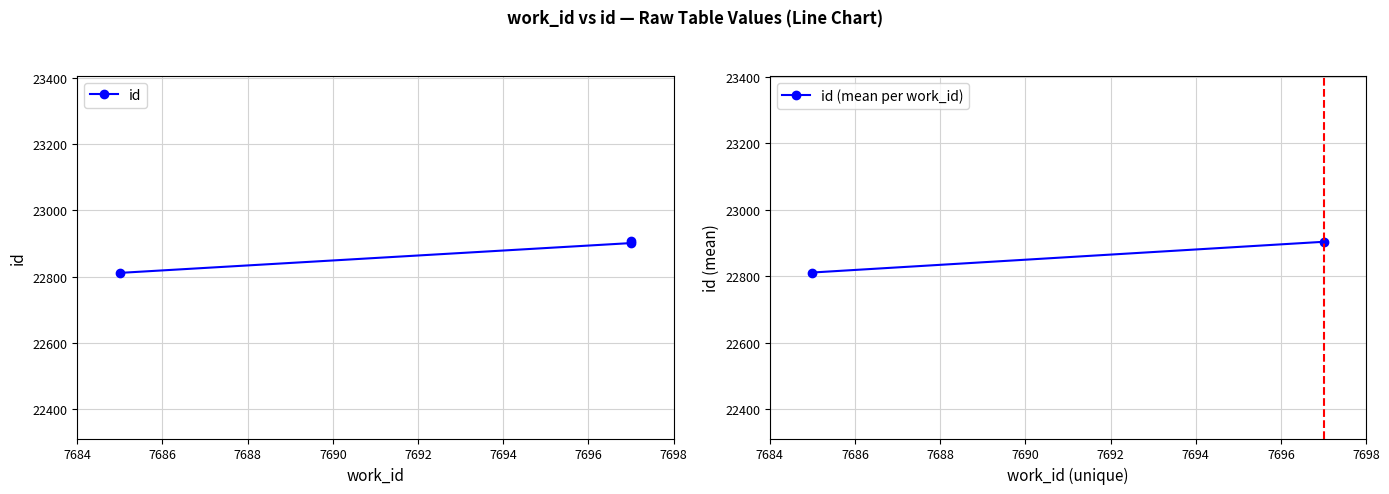

What is the approximate value at 7697?

22901